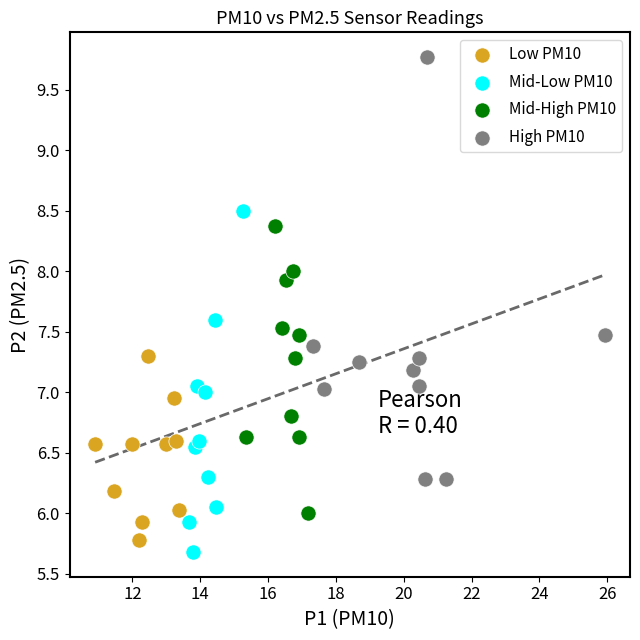

Which series has the widest spread of Y values?

High PM10